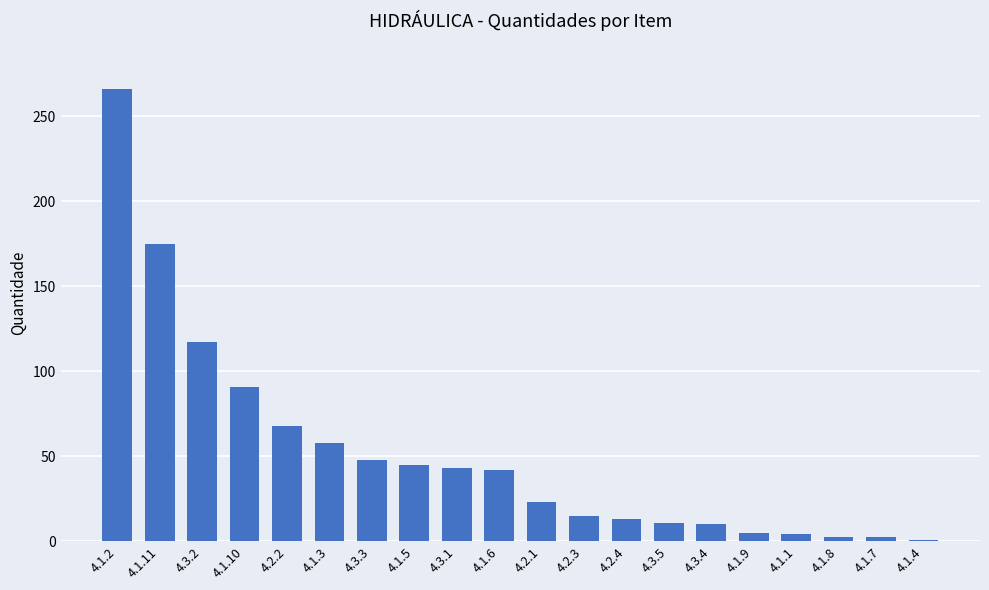

What is the value of the 1st bar from the left?

266.0